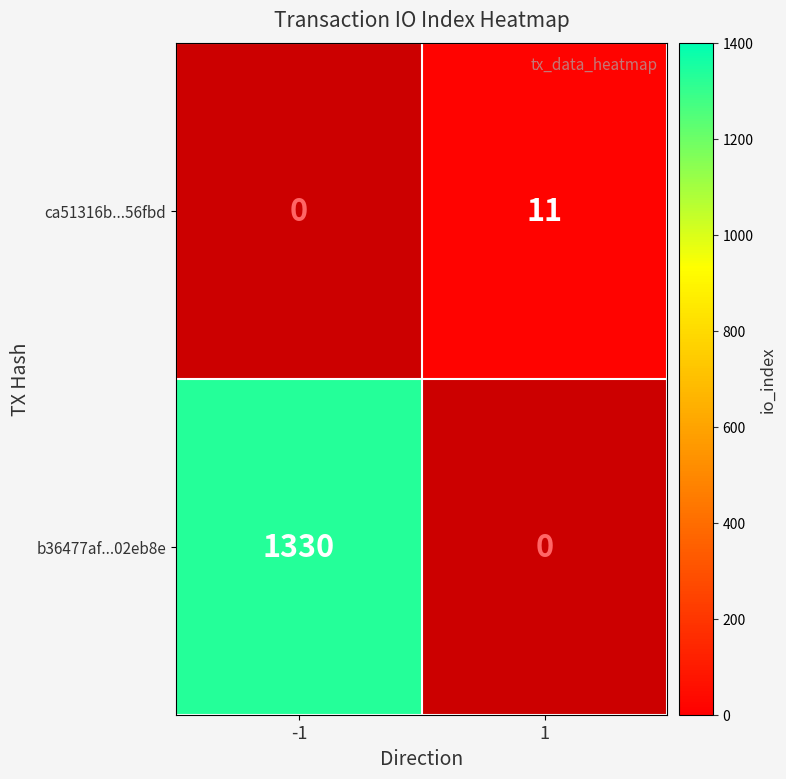

What is the greatest value displayed?

1330.0